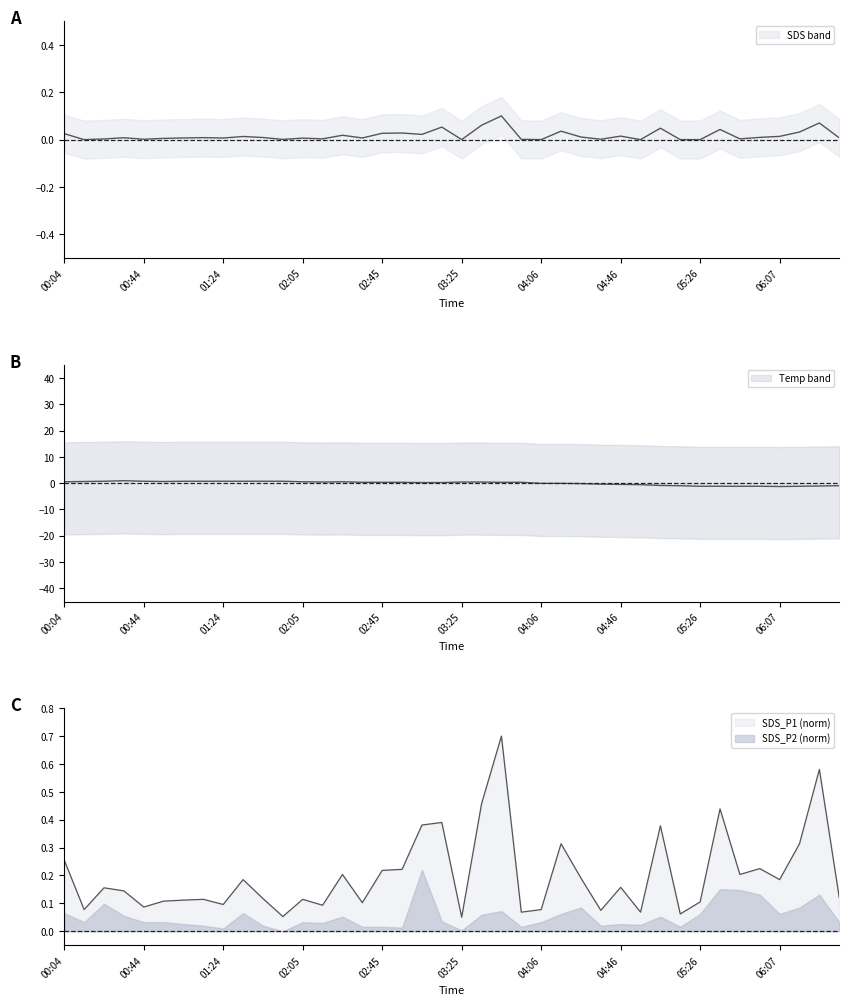

Between 06:27 and 04:16, which is larger?

06:27